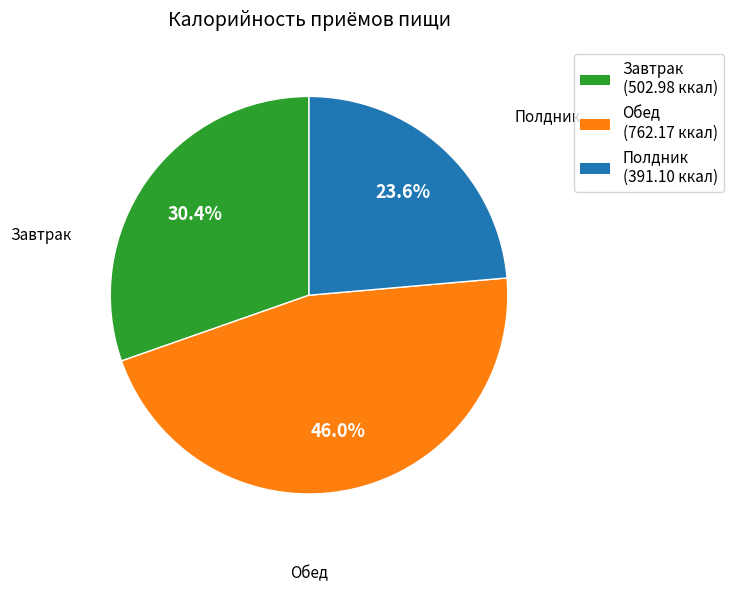

To the nearest percent, what is the average slice percentage?

33%